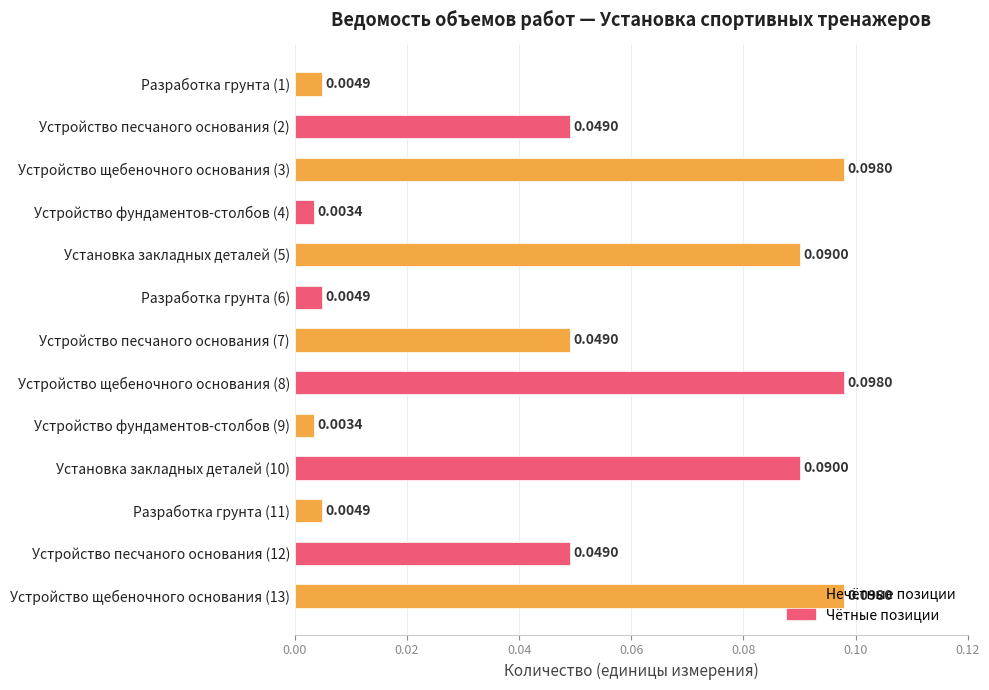

What is the sum of all values?

0.6